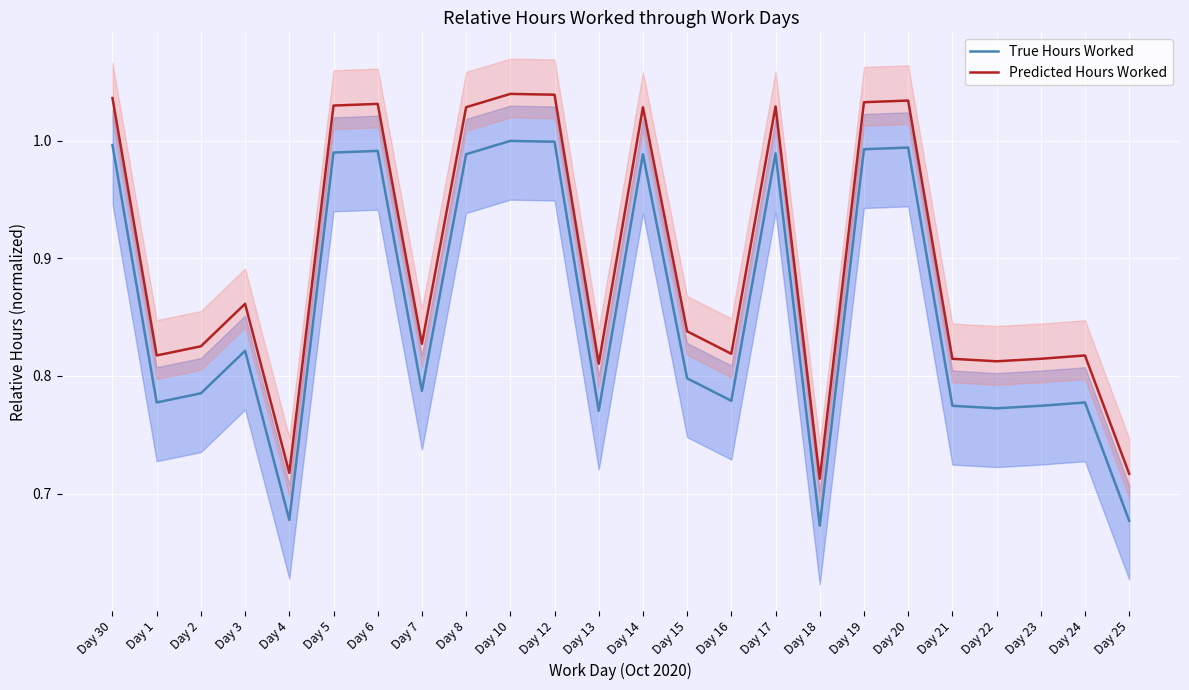

What is the label of the 8th point from the left?

Day 7